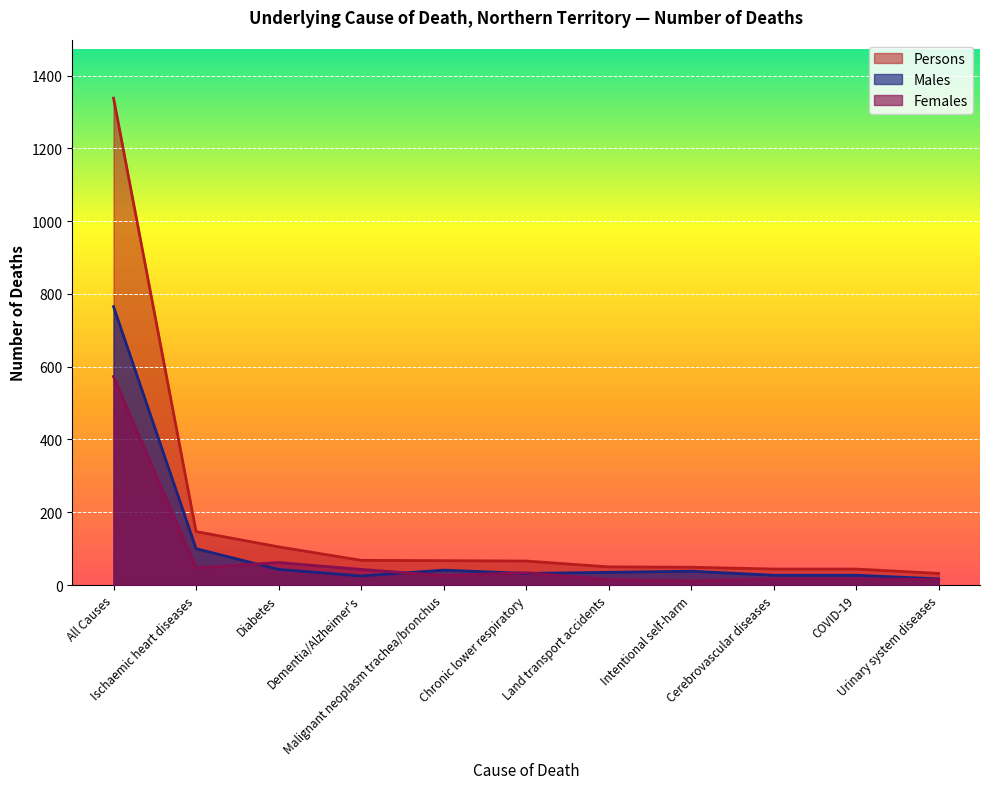

At which category does Females reach its first local peak?

Diabetes